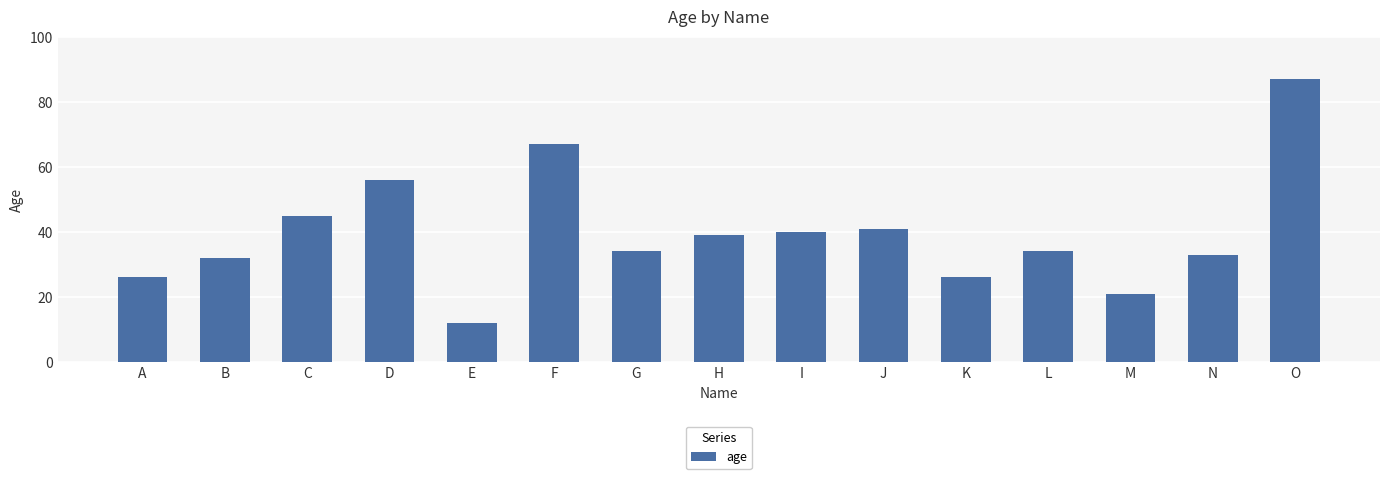

At which label does the data first exceed 34?

C